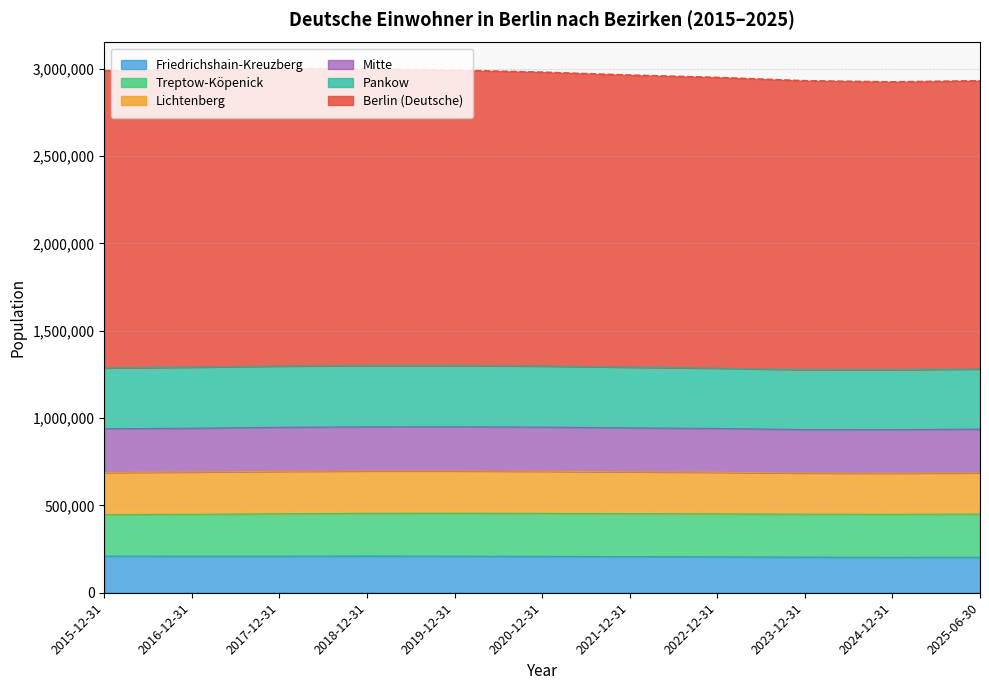

Between 2016-12-31 and 2018-12-31, which series saw the biggest shift?

Berlin (Deutsche)